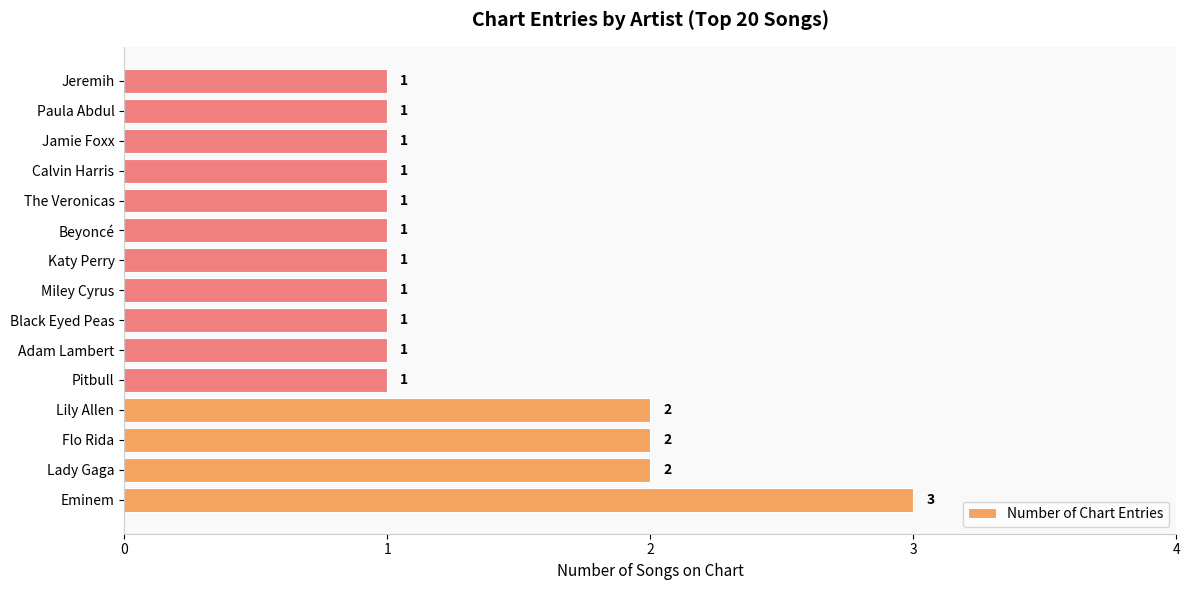

Reading top to bottom, extract all data points from this chart.

1	1	1	1	1	1	1	1	1	1	1	2	2	2	3